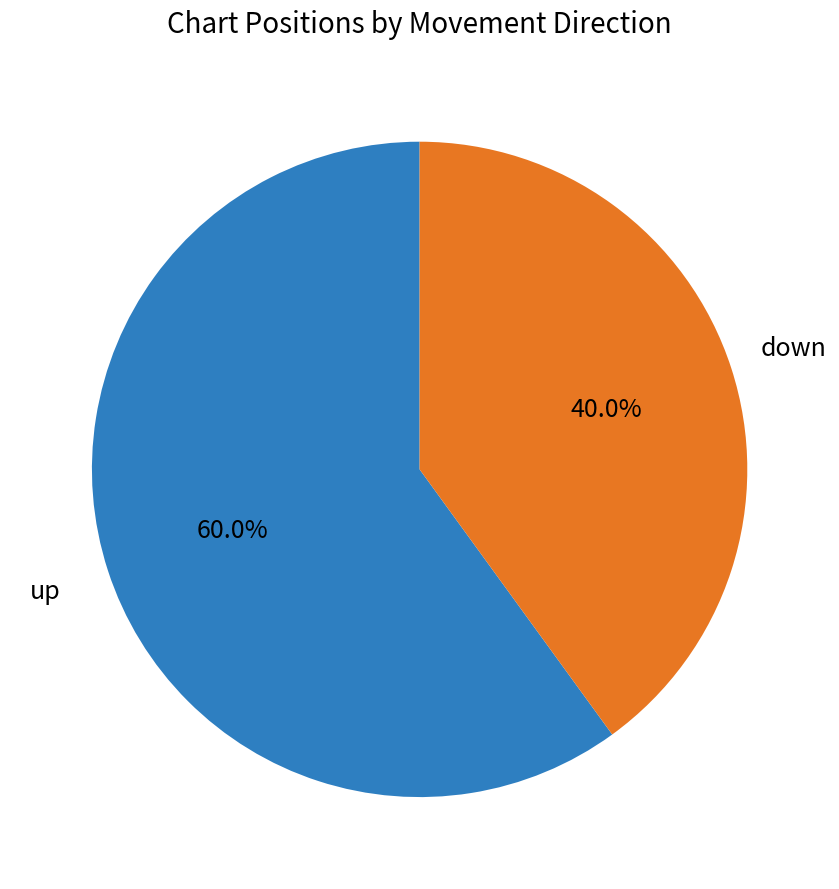

Does any single category account for the majority?

Yes